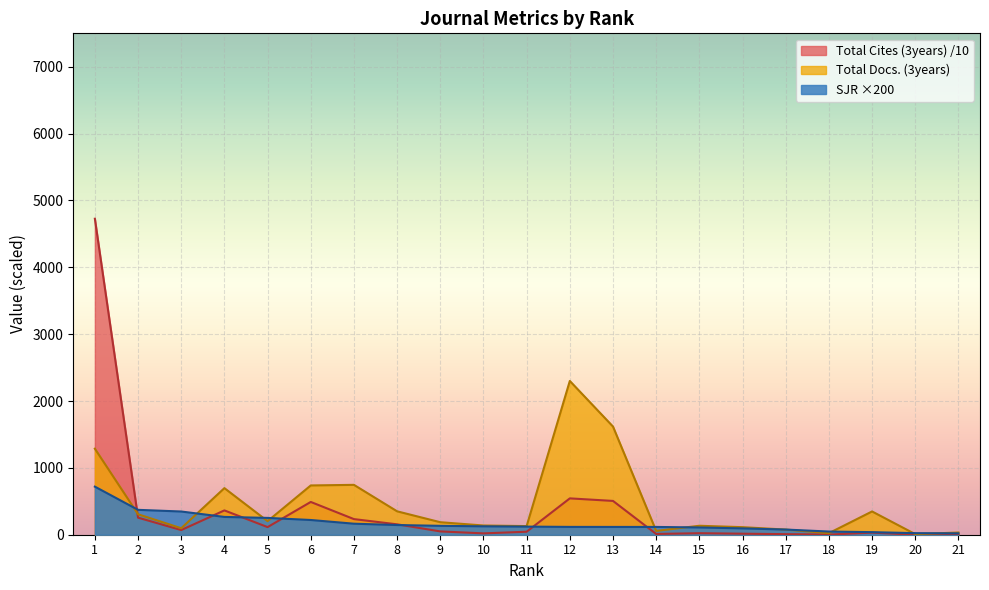

Which series has the widest spread of values?

Total Cites (3years) /10